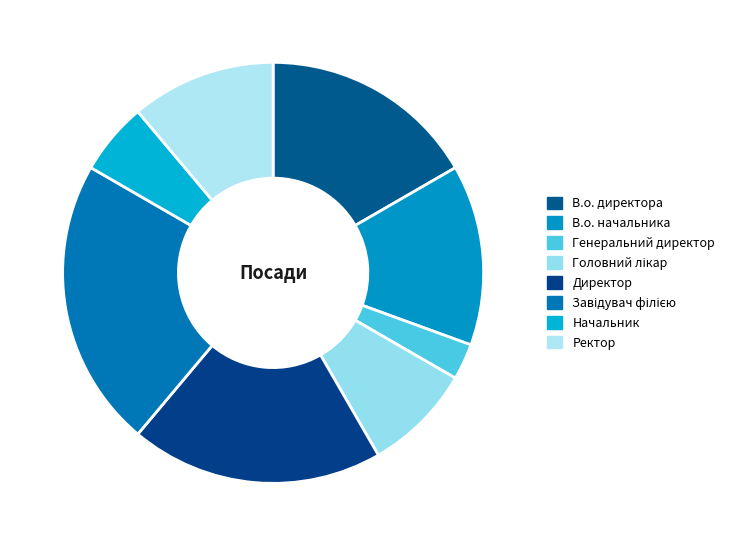

To the nearest percent, what portion does Директор represent?

19%